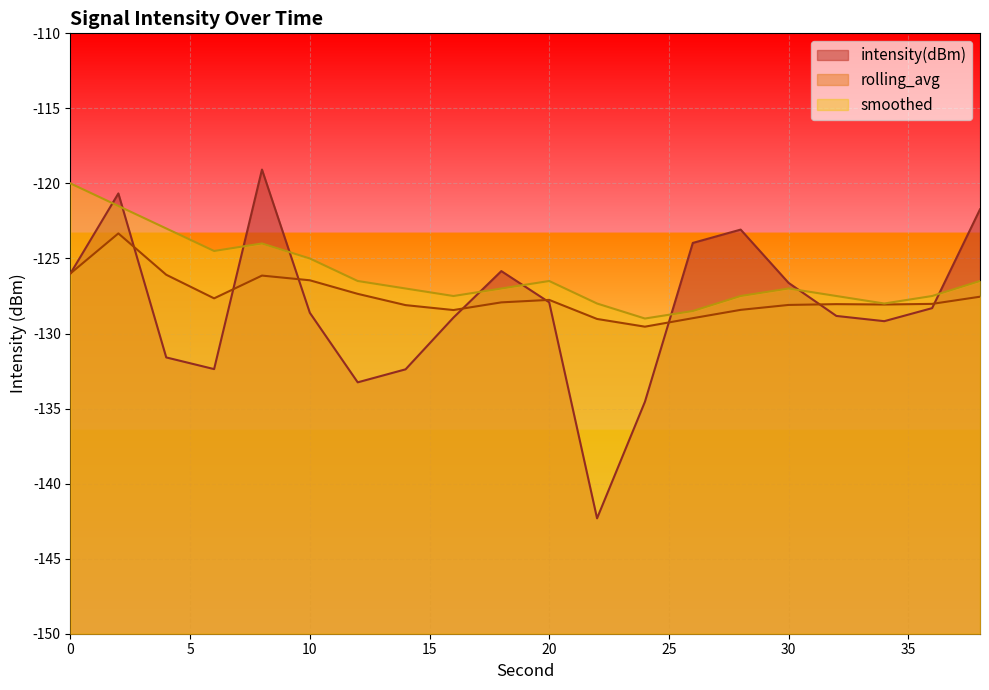

At 32, list the series in order from smallest to largest.

intensity(dBm), rolling_avg, smoothed